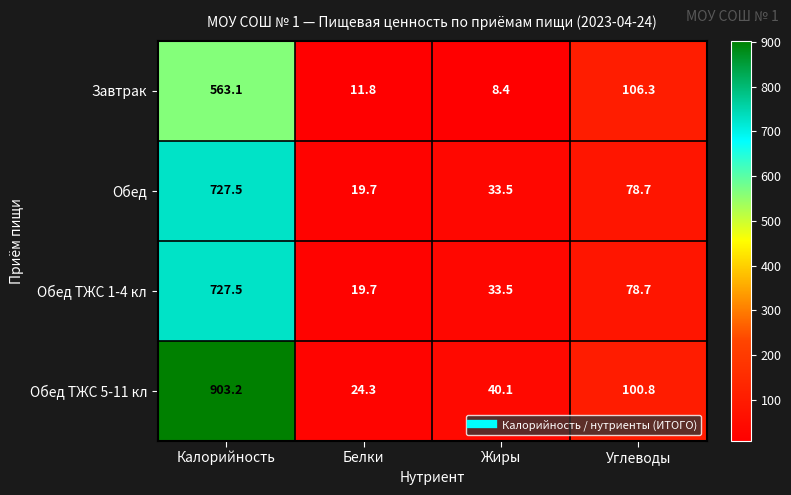

What is the spread (max minus min) of values at Углеводы?

27.6